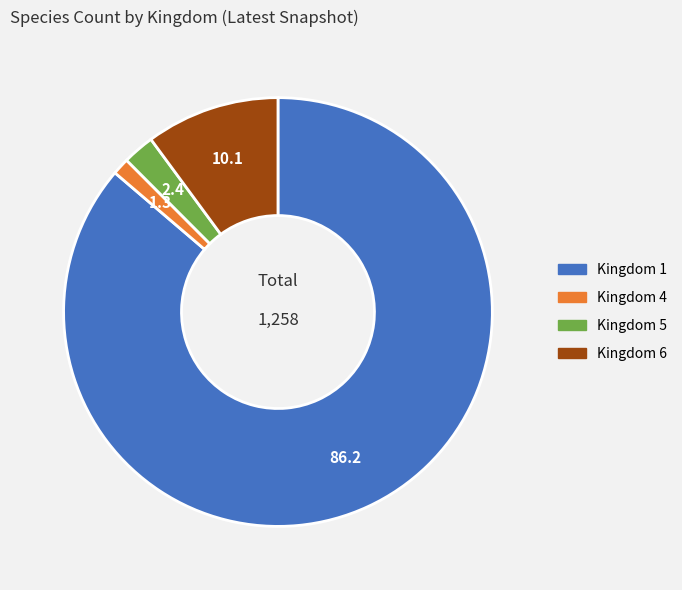

Count the number of slices in the pie.

4